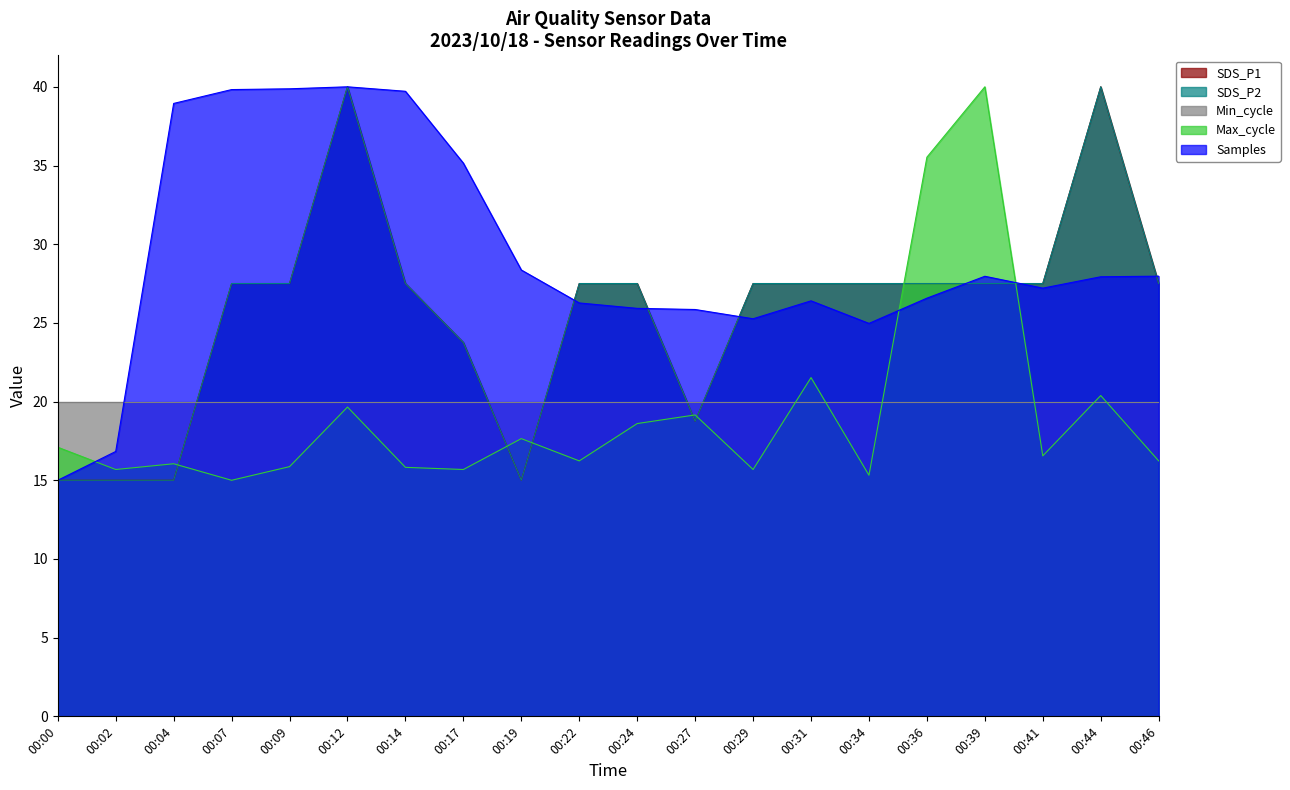

At 00:46, list the series in order from smallest to largest.

Max_cycle, SDS_P1, SDS_P2, Samples